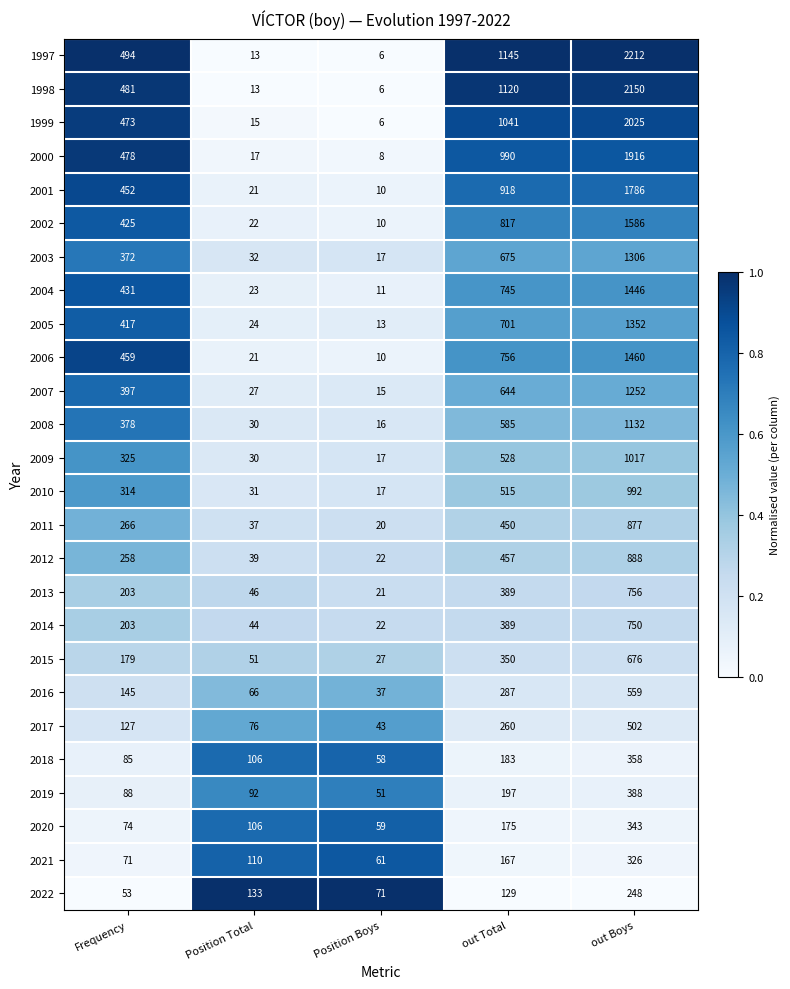

Where is 2013 nearest to the value 388?

out Total